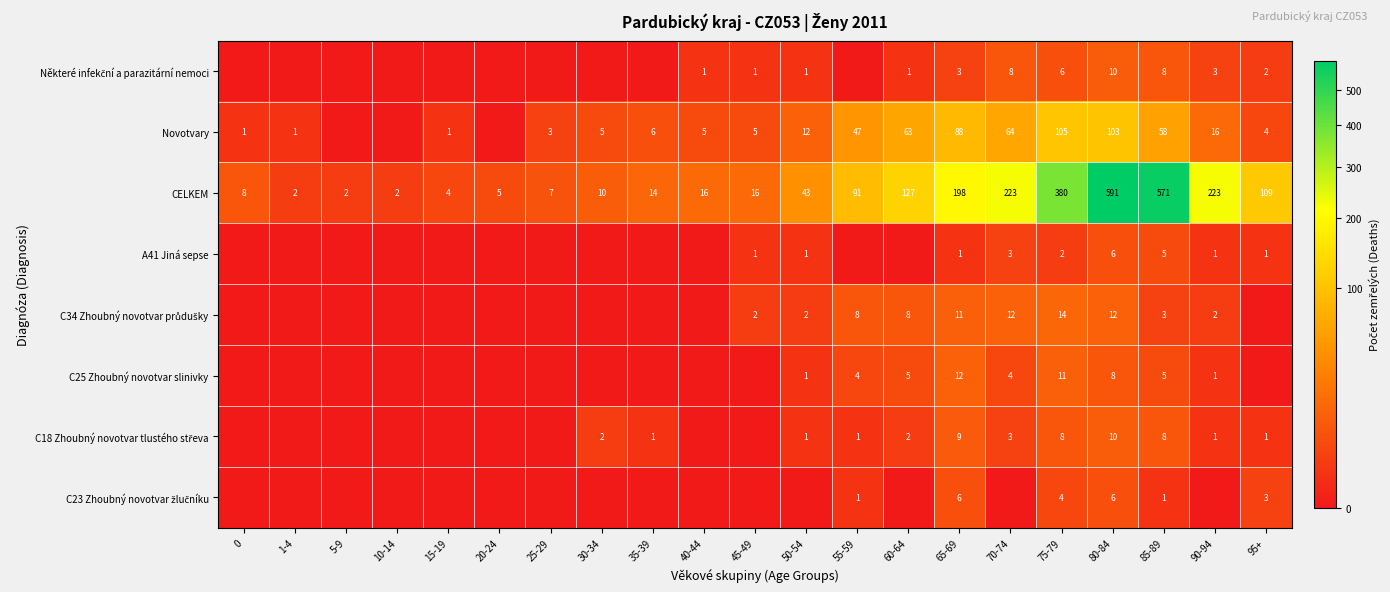

What is the maximum value shown in the chart?

591